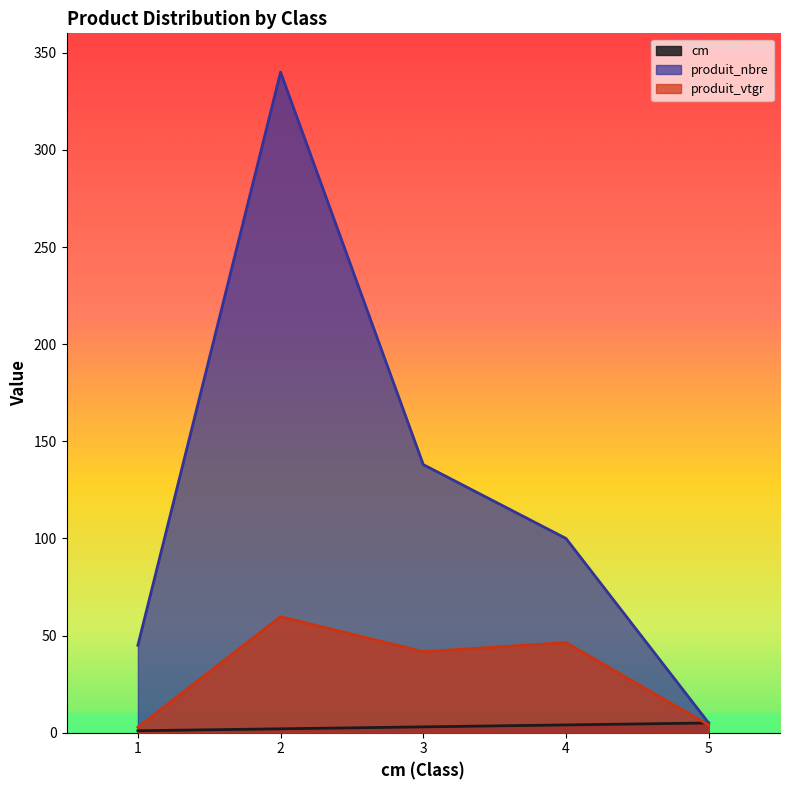

What is the average value of the produit_nbre series?

125.6